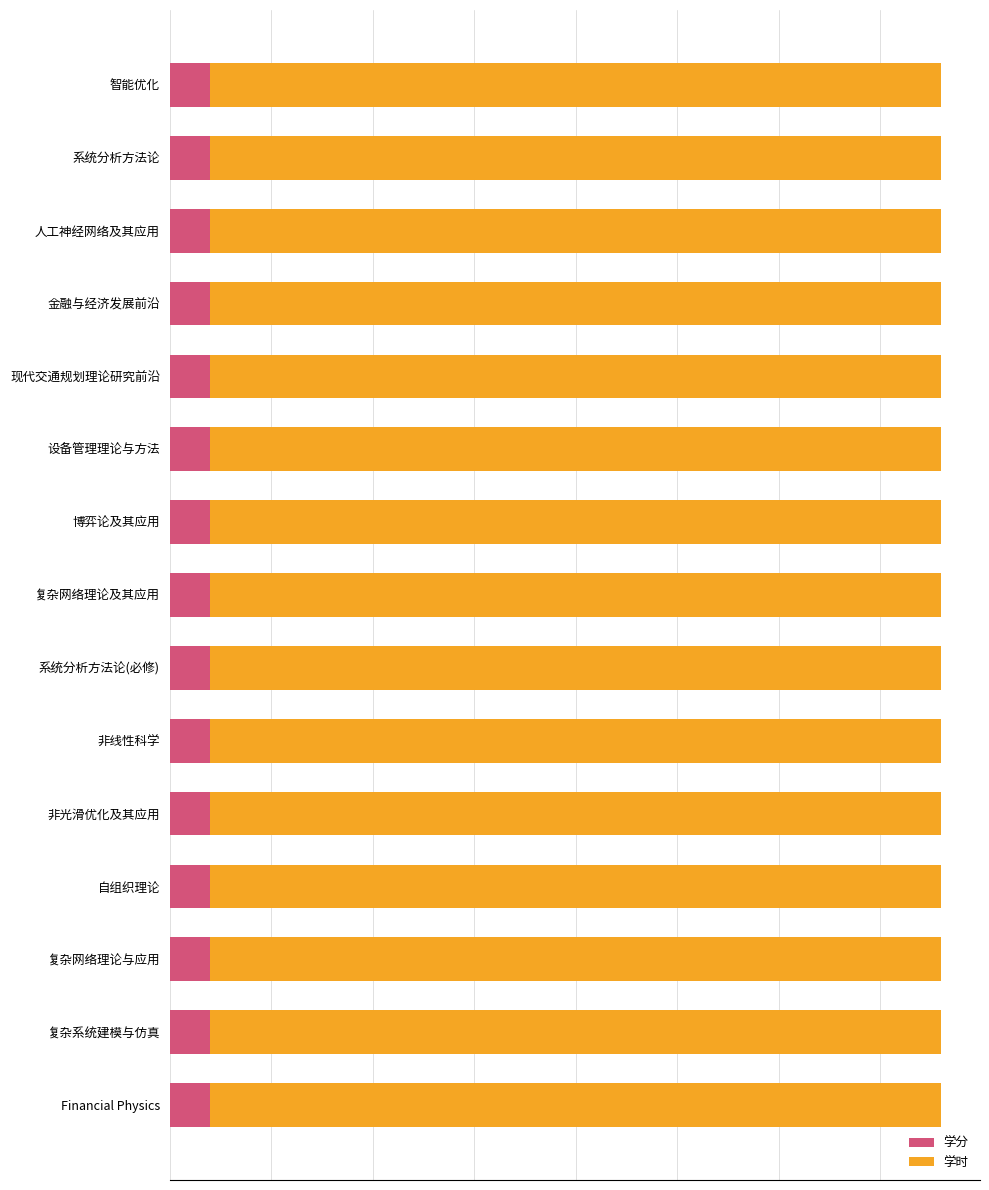

What are all the series names shown in the legend?

学分, 学时